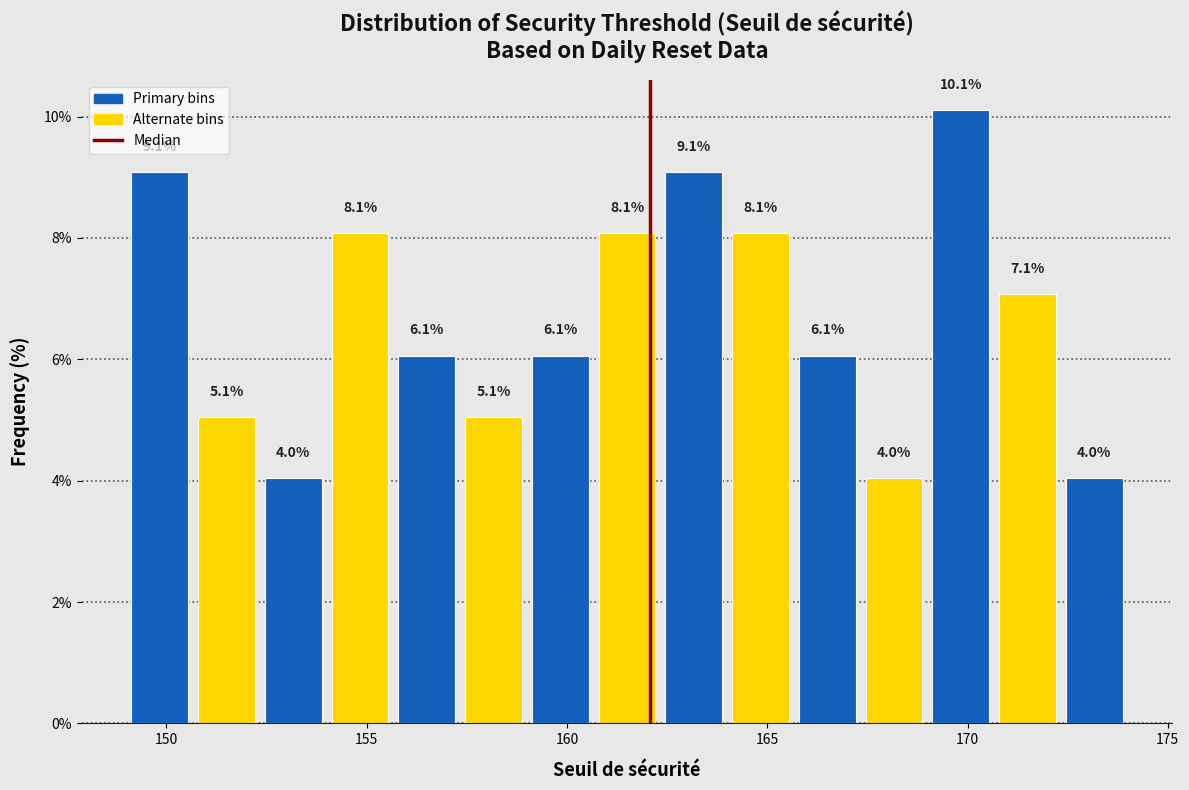

Read against the x-axis, roughly where is the centre of the tallest bar?

170.0